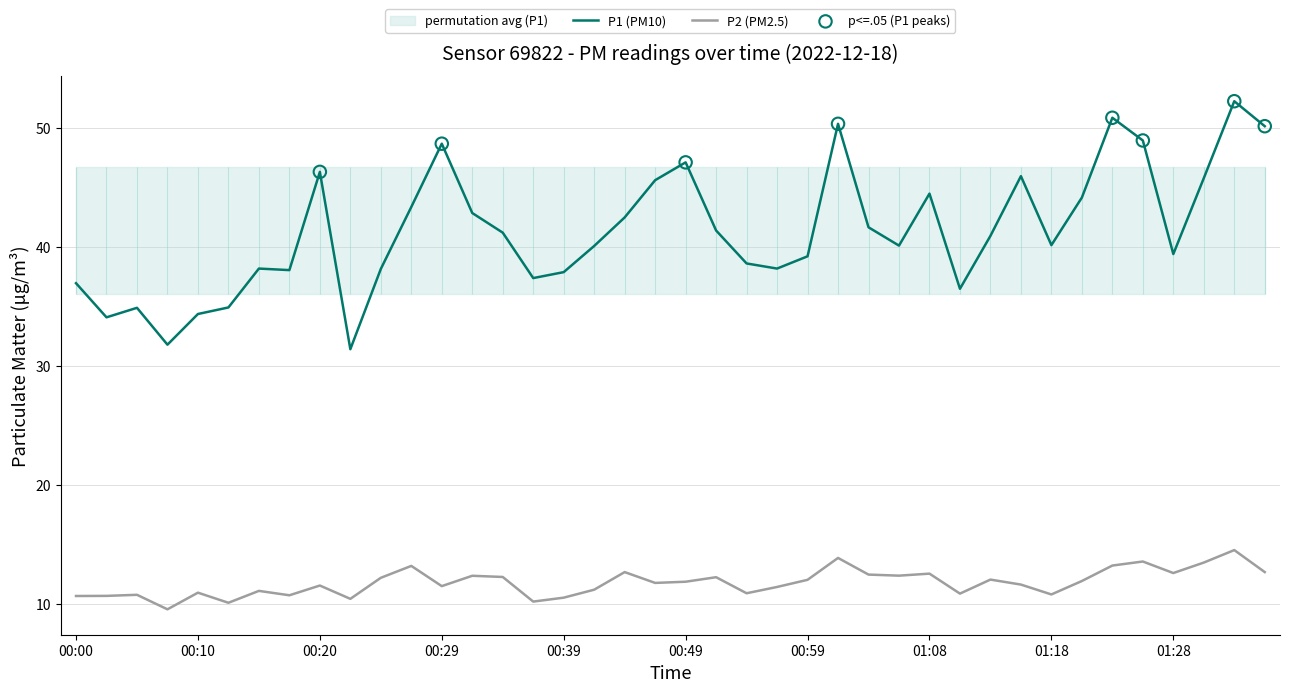

At which category is the sum across all series the highest?

01:33